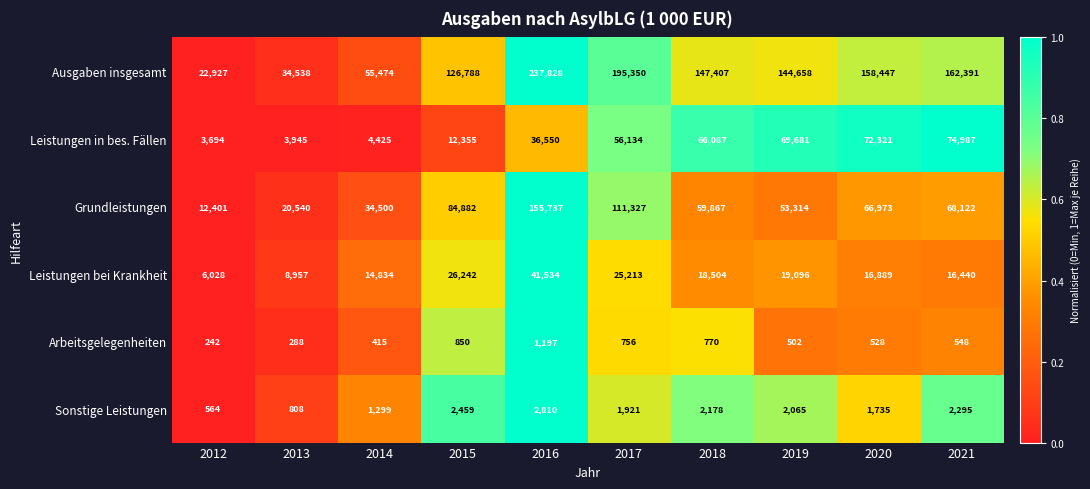

Is the value of Sonstige Leistungen at 2020 greater than the value of Arbeitsgelegenheiten at 2018?

Yes